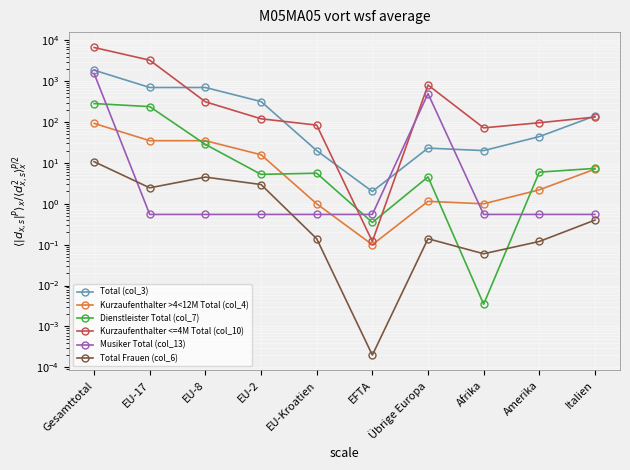

What is the difference between the second highest and second lowest values in the Kurzaufenthalter >4<12M Total (col_4) series?

34.0